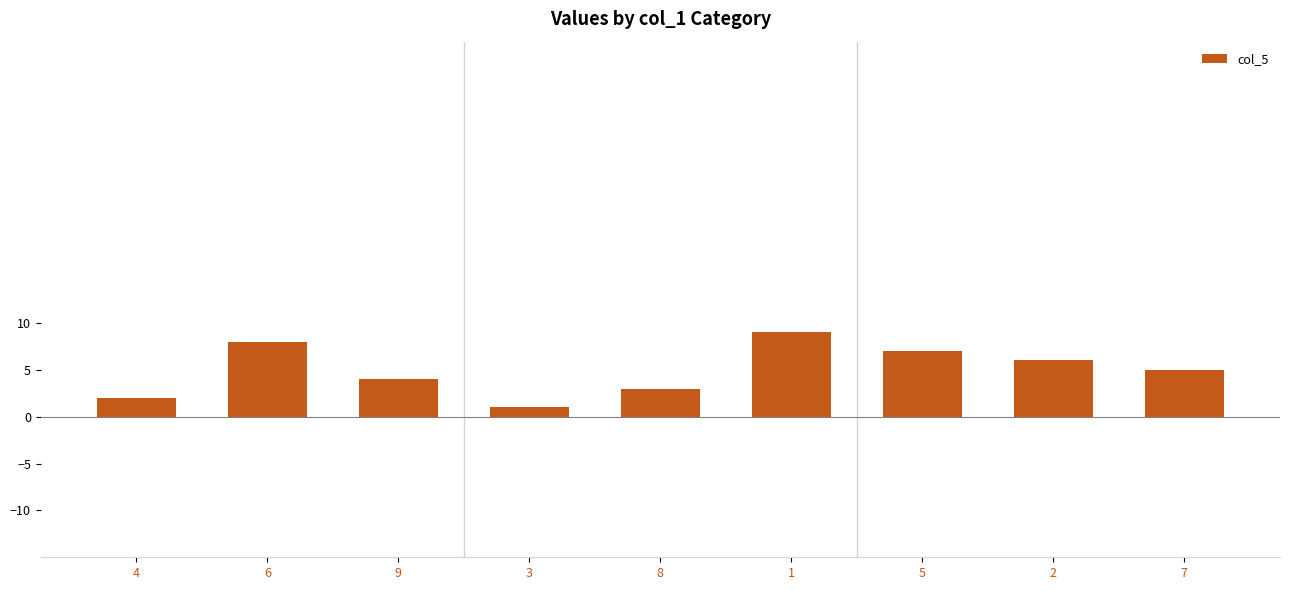

What position from the right is 7?

1